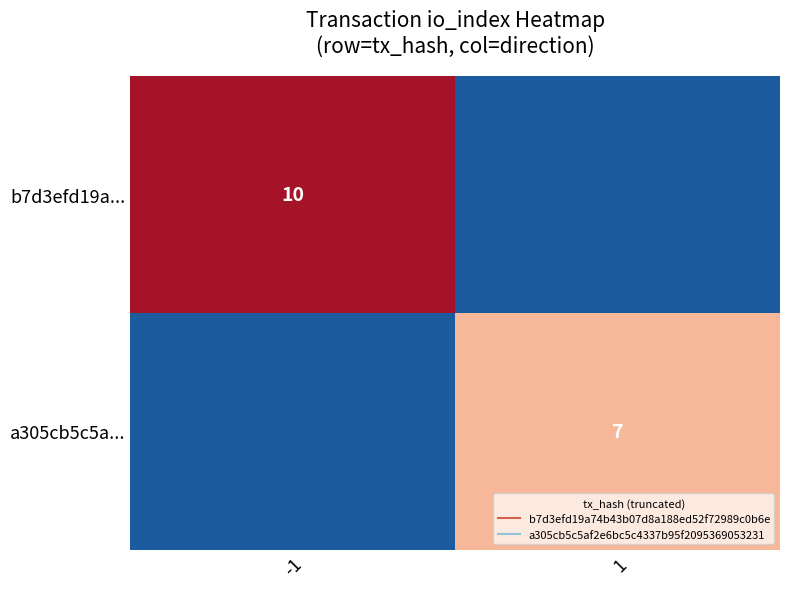

At which label is b7d3efd19a... closest to 5?

-1